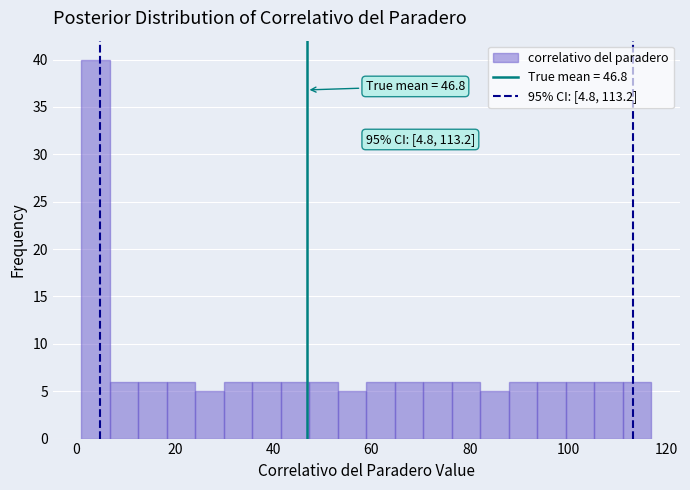

Around what value on the x-axis is the tallest bar? Give the approximate position of its centre, as read against the axis.

4